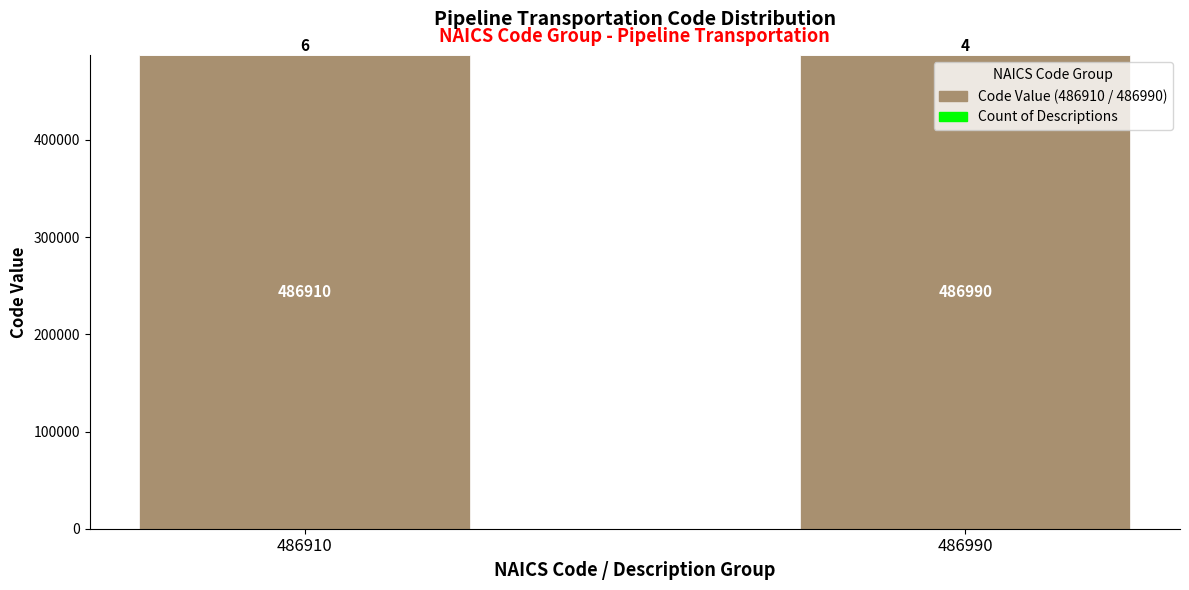

At which category is the sum across all series the highest?

486990